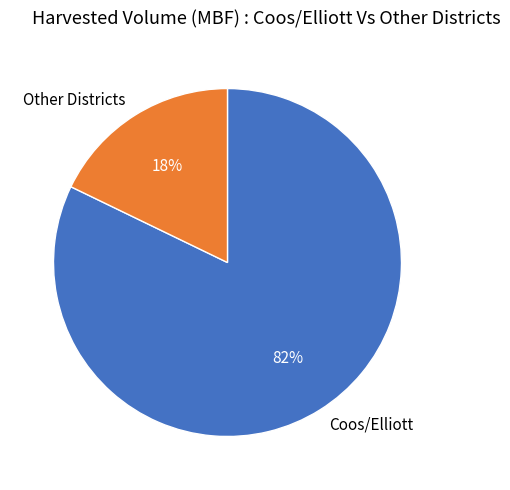

Which slice is the smallest?

Other Districts